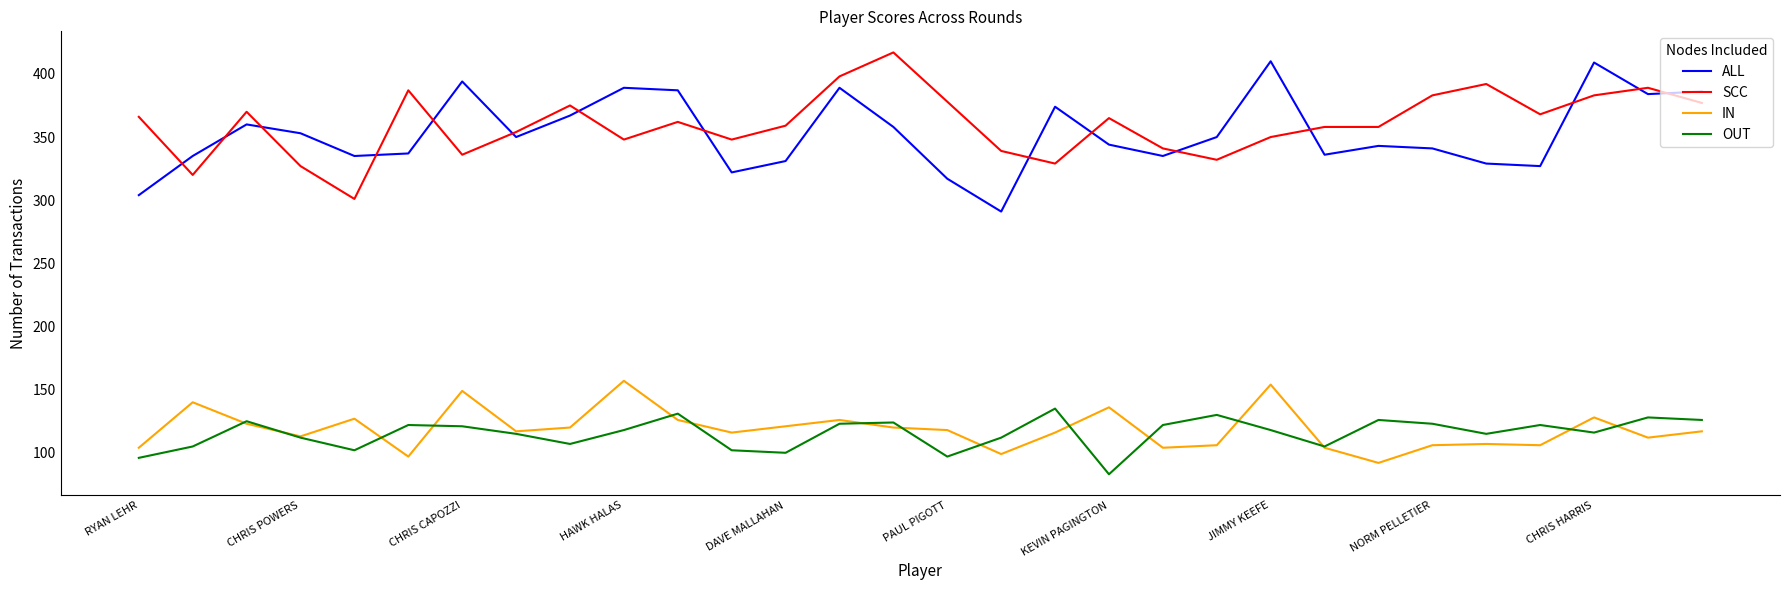

What is the minimum value for ALL?

291